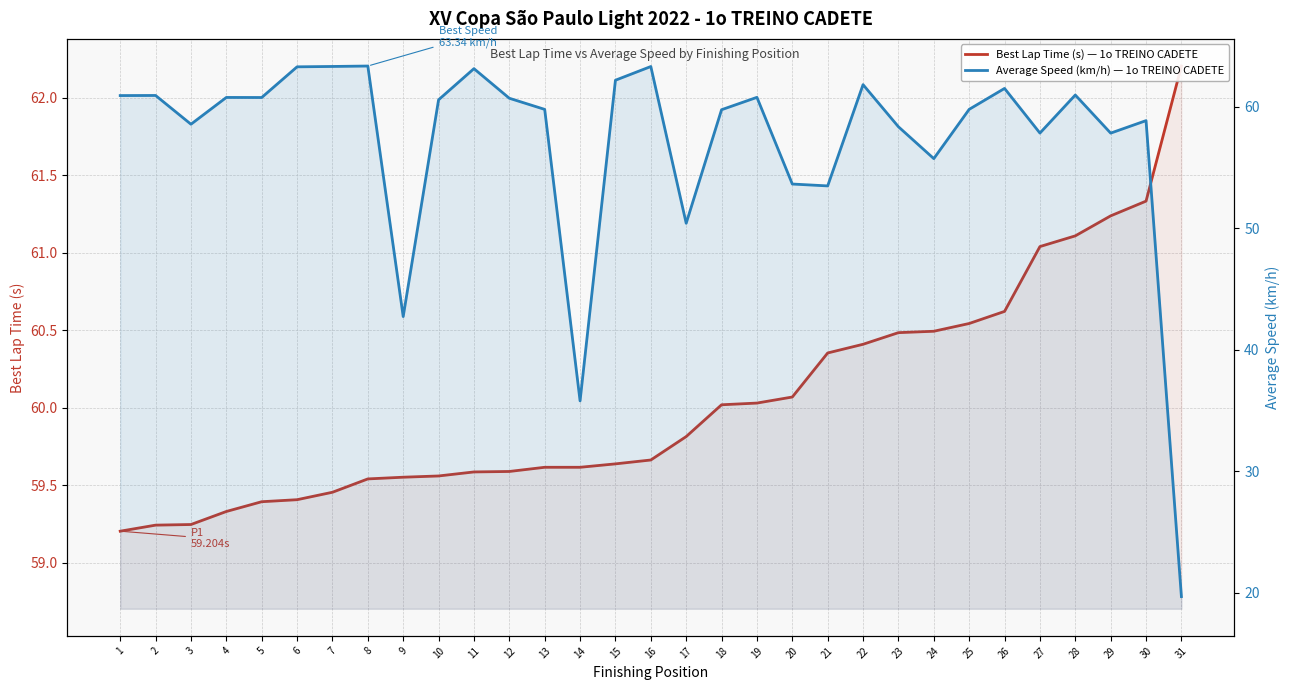

At which category does Average Speed (km/h) — 1o TREINO CADETE reach its first local peak?

2